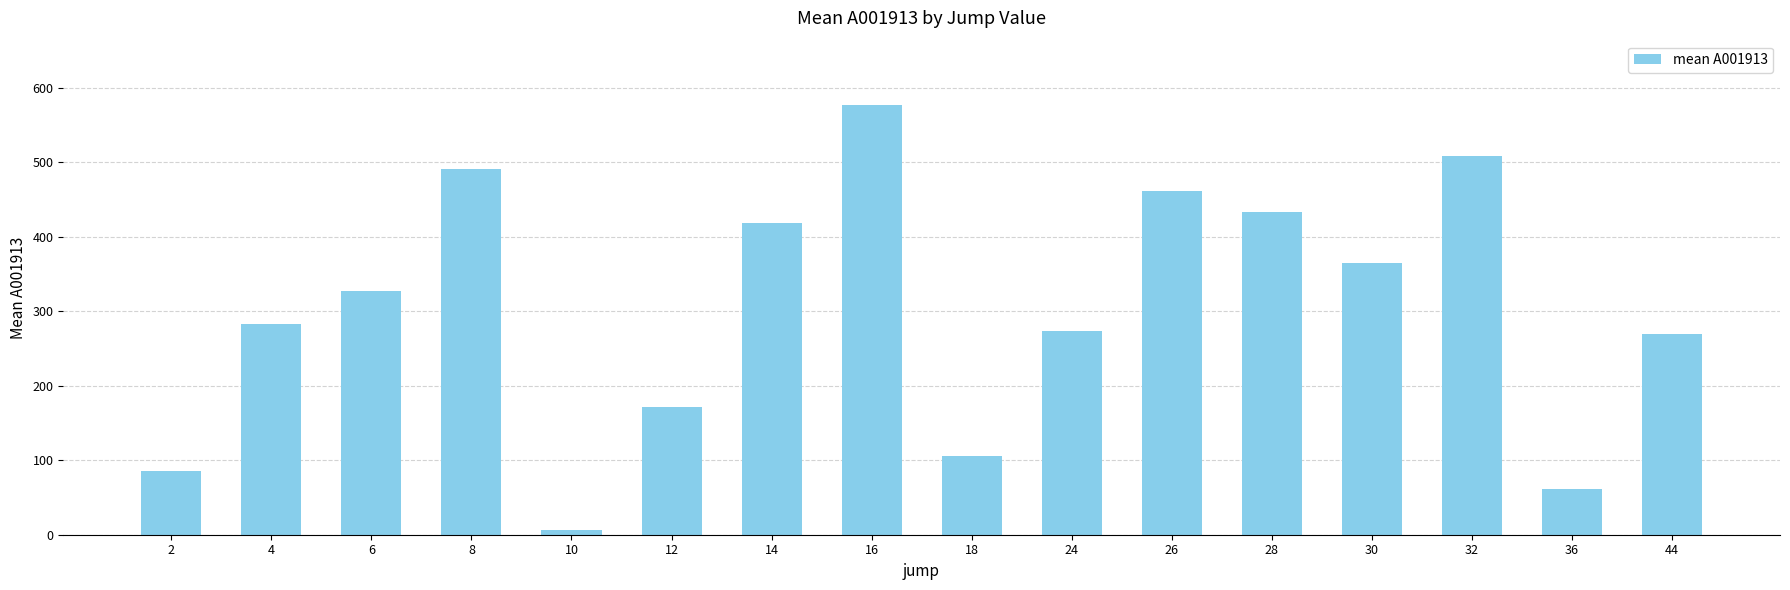

What is the approximate value at 18?

105.5